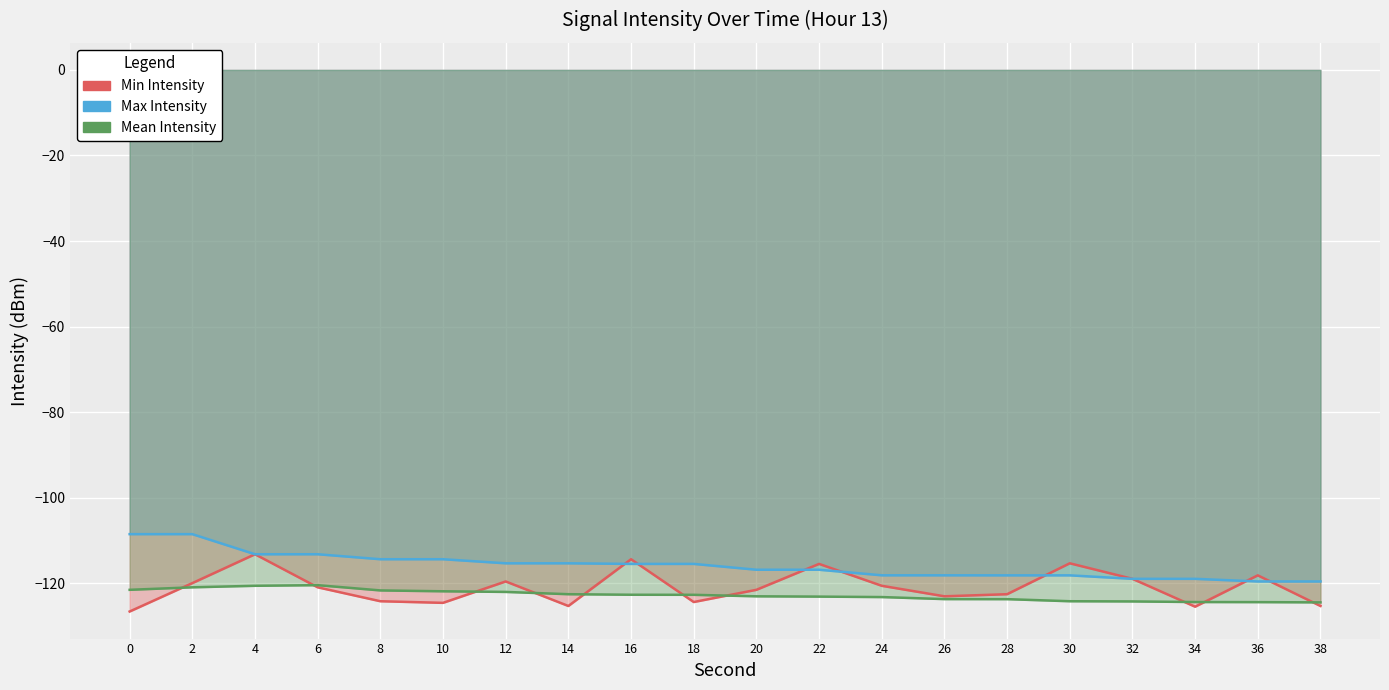

Rank the series at 22 from highest to lowest value.

Min Intensity, Max Intensity, Mean Intensity